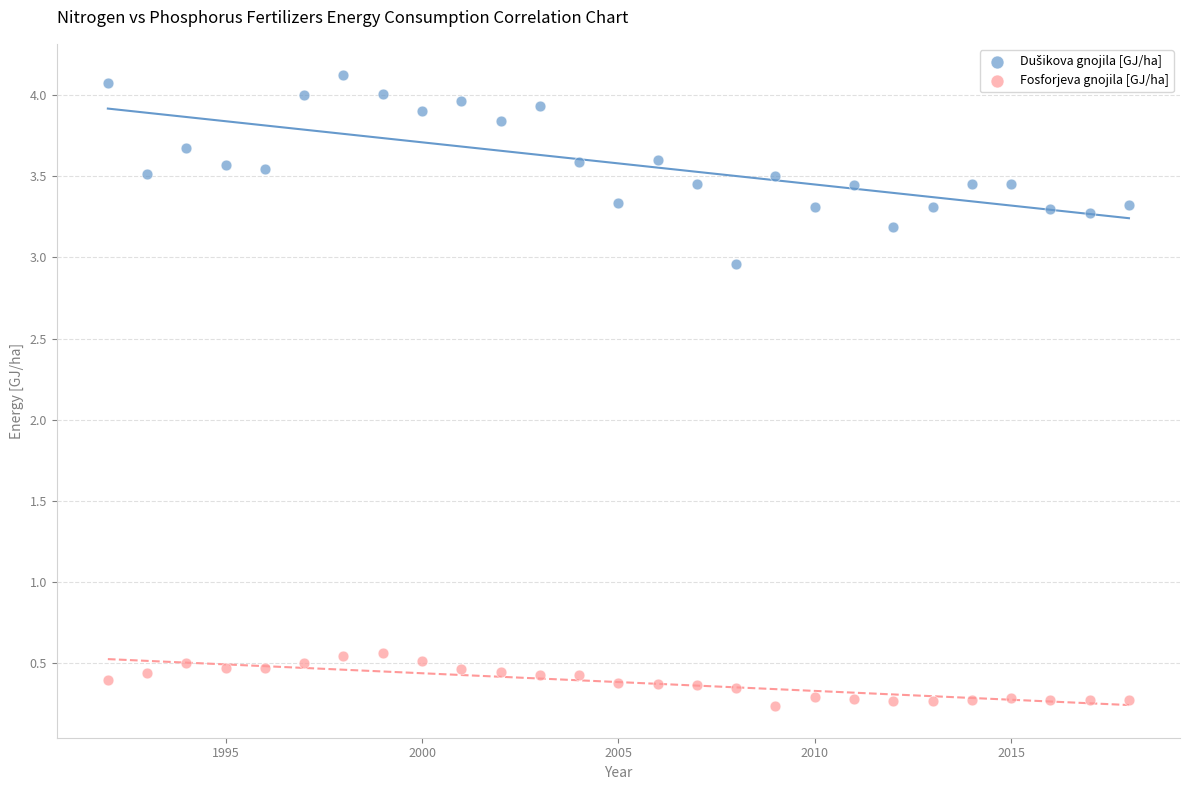

Across all data points, what is the range of Y values (max minus min)?

3.9